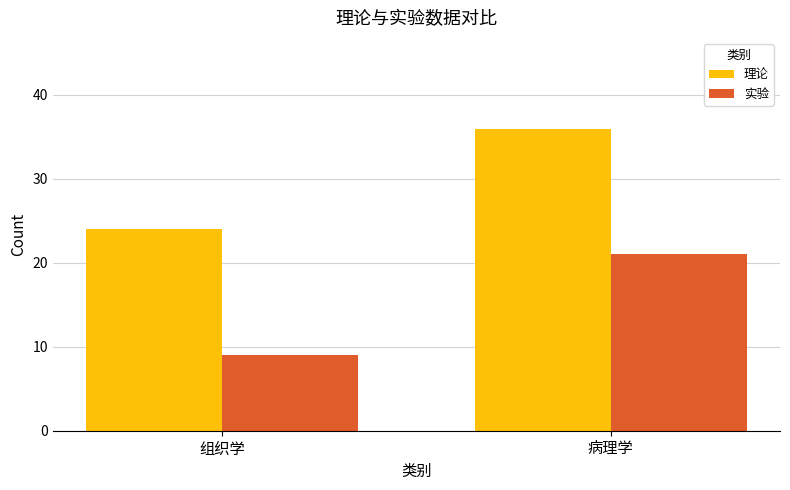

Where is 实验 nearest to the value 15?

组织学